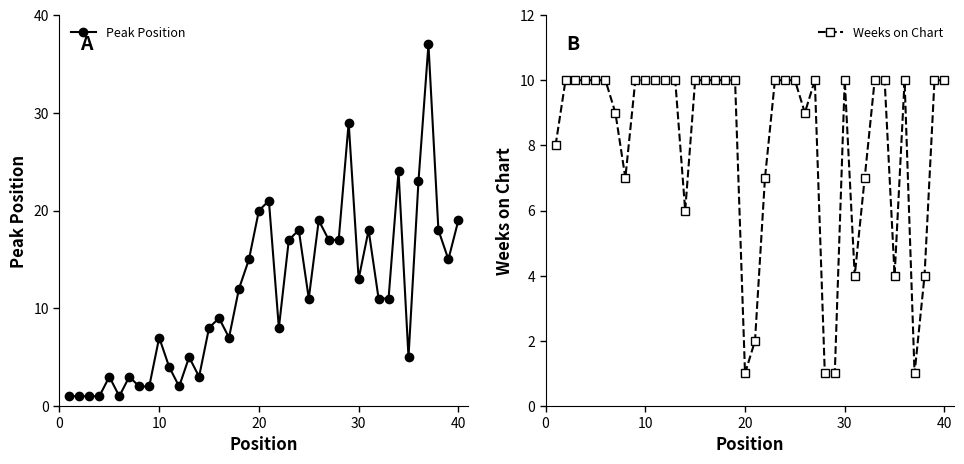

What are all the series names shown in the legend?

Peak Position, Weeks on Chart